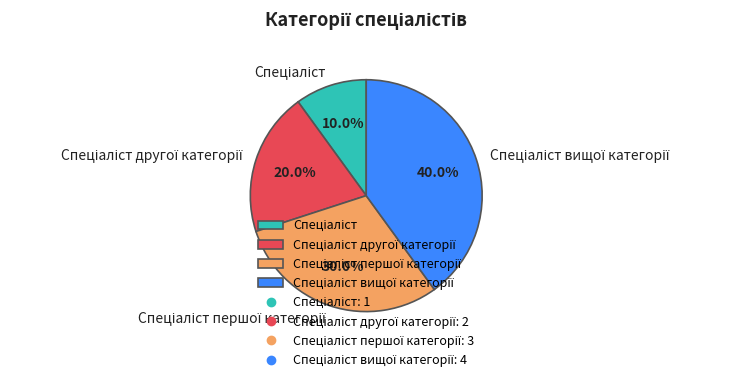

Is there a majority slice in this chart?

No